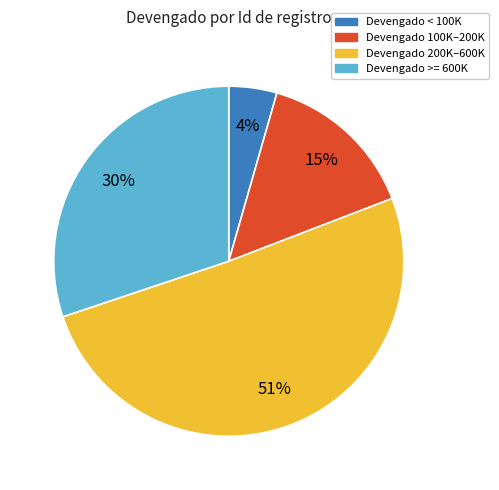

Is there a majority slice in this chart?

Yes